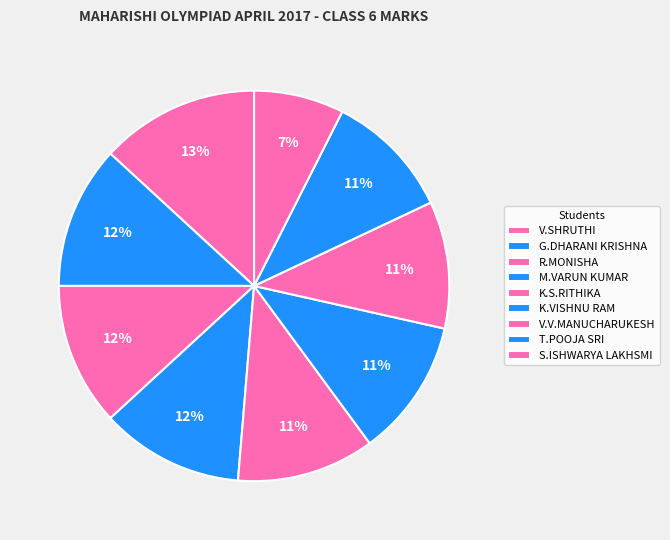

Do V.V.MANUCHARUKESH and M.VARUN KUMAR together represent more than half of the pie?

No